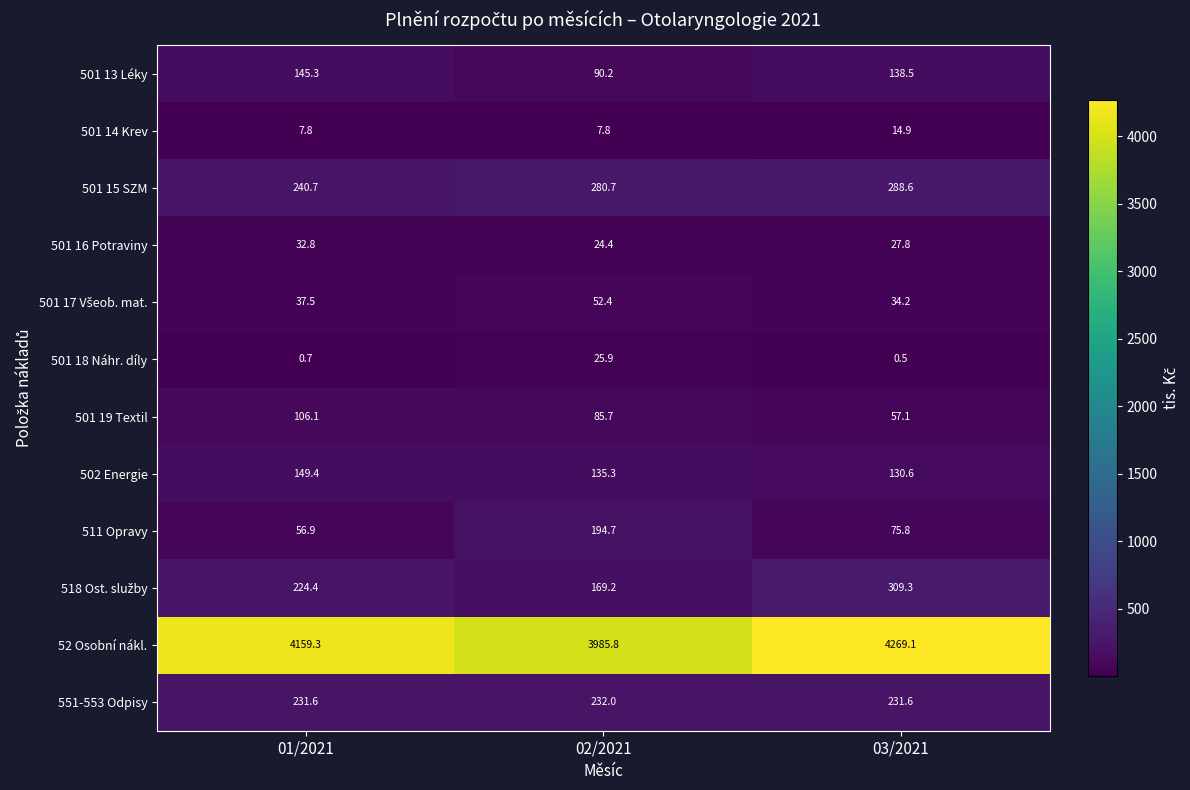

Which series has the largest total across all categories?

52 Osobní nákl.